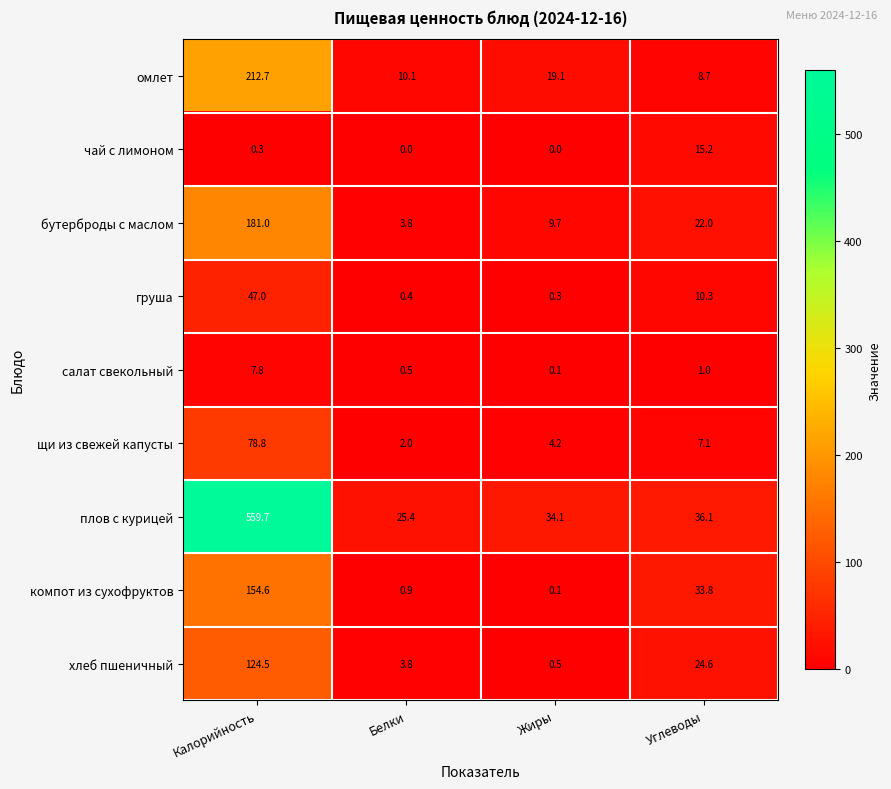

List the series in order of their peak value, highest first.

плов с курицей, омлет, бутерброды с маслом, компот из сухофруктов, хлеб пшеничный, щи из свежей капусты, груша, чай с лимоном, салат свекольный